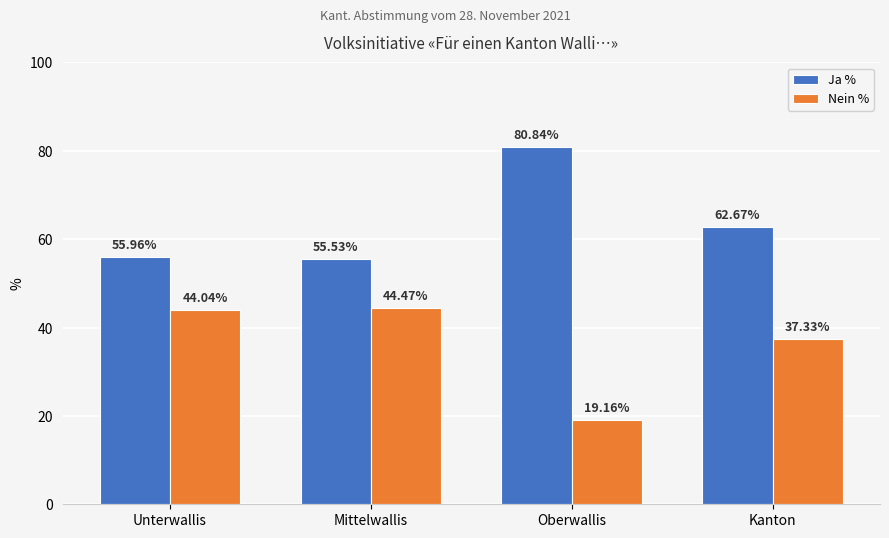

Reading left to right, transcribe all the data shown in this chart.

Ja %: 56.0	55.5	80.8	62.7
Nein %: 44.0	44.5	19.2	37.3